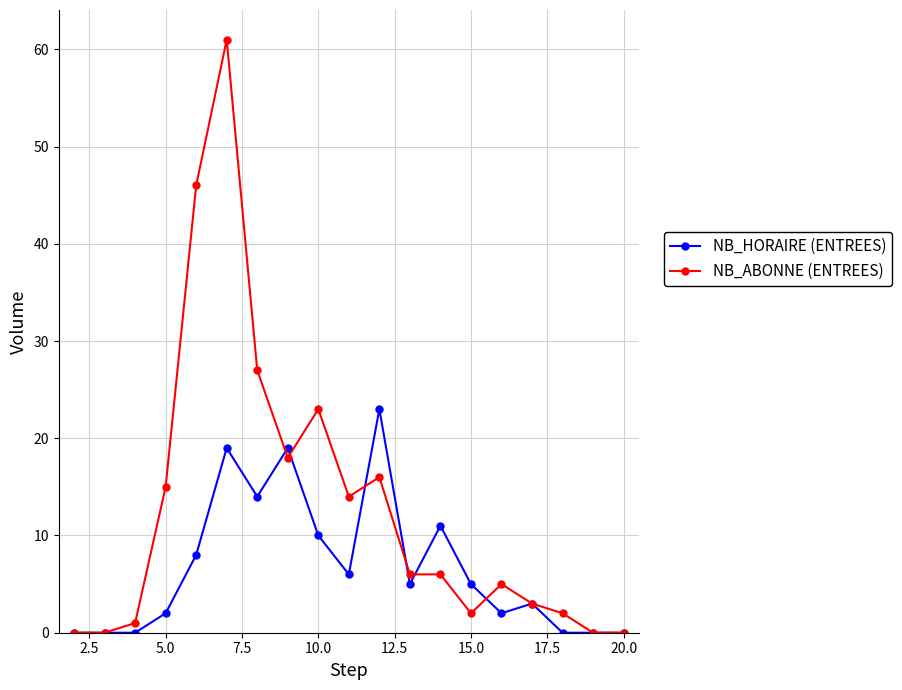

How many series are shown in this chart?

2